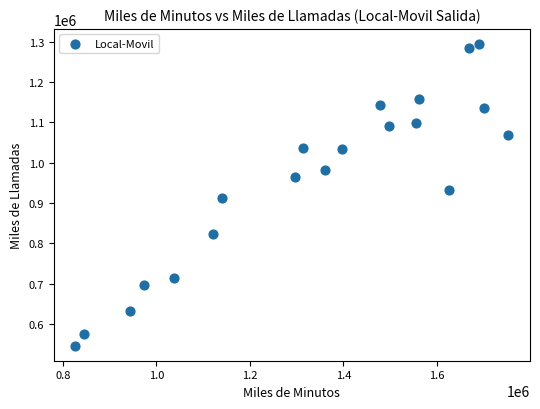

What is the range of Y values (max minus min)?

747706.3